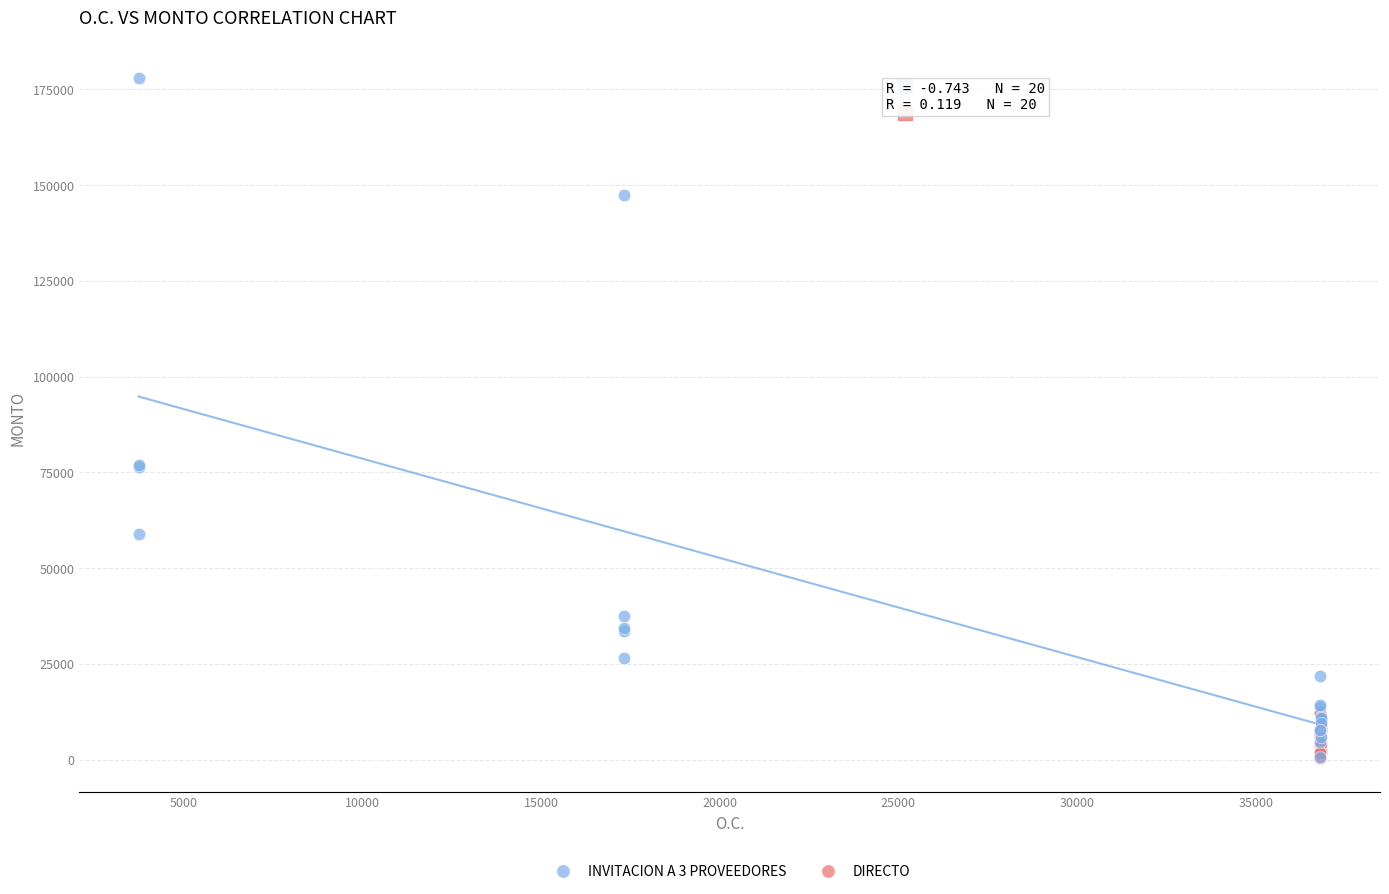

Which series reaches the maximum Y coordinate?

INVITACION A 3 PROVEEDORES